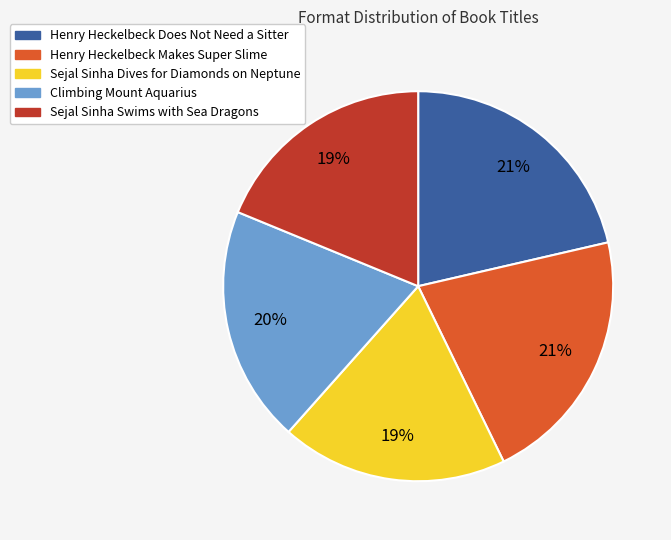

Between Henry Heckelbeck Does Not Need a Sitter and Sejal Sinha Dives for Diamonds on Neptune, which is larger?

Henry Heckelbeck Does Not Need a Sitter